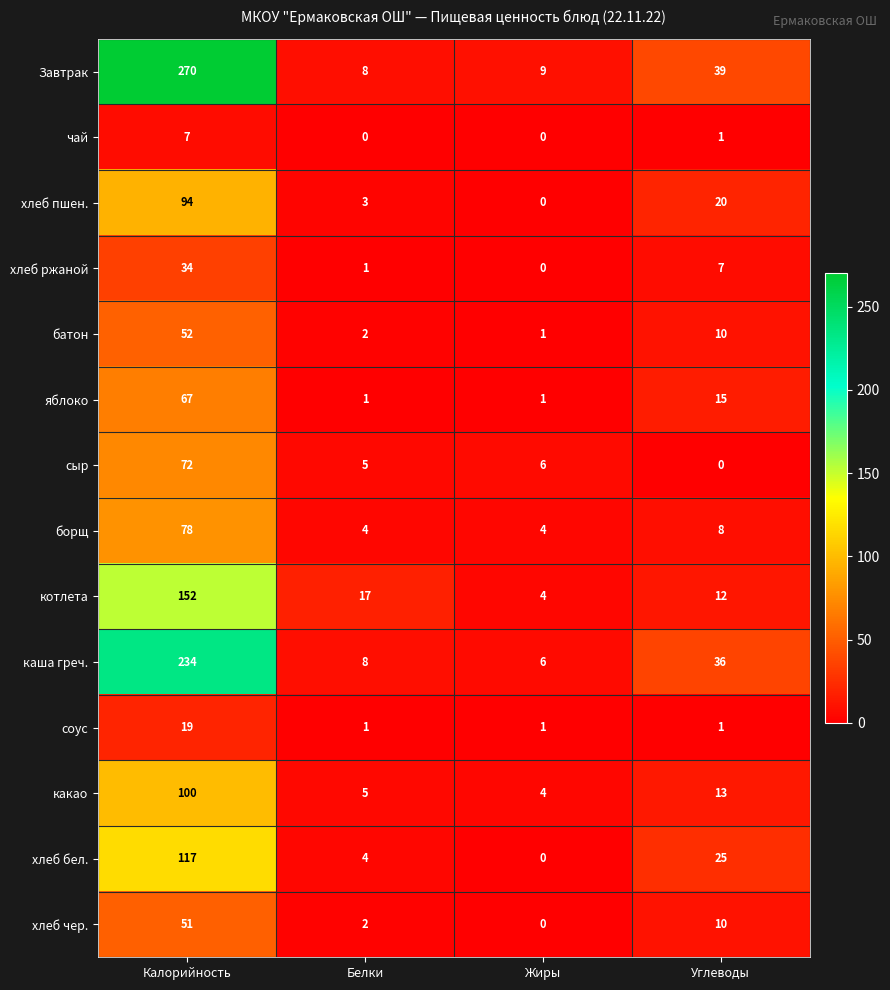

At which category is the sum across all series the highest?

Калорийность